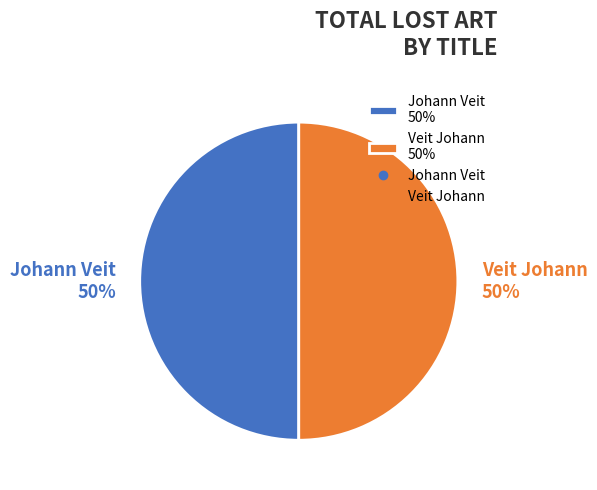

How many segments does this pie chart have?

2